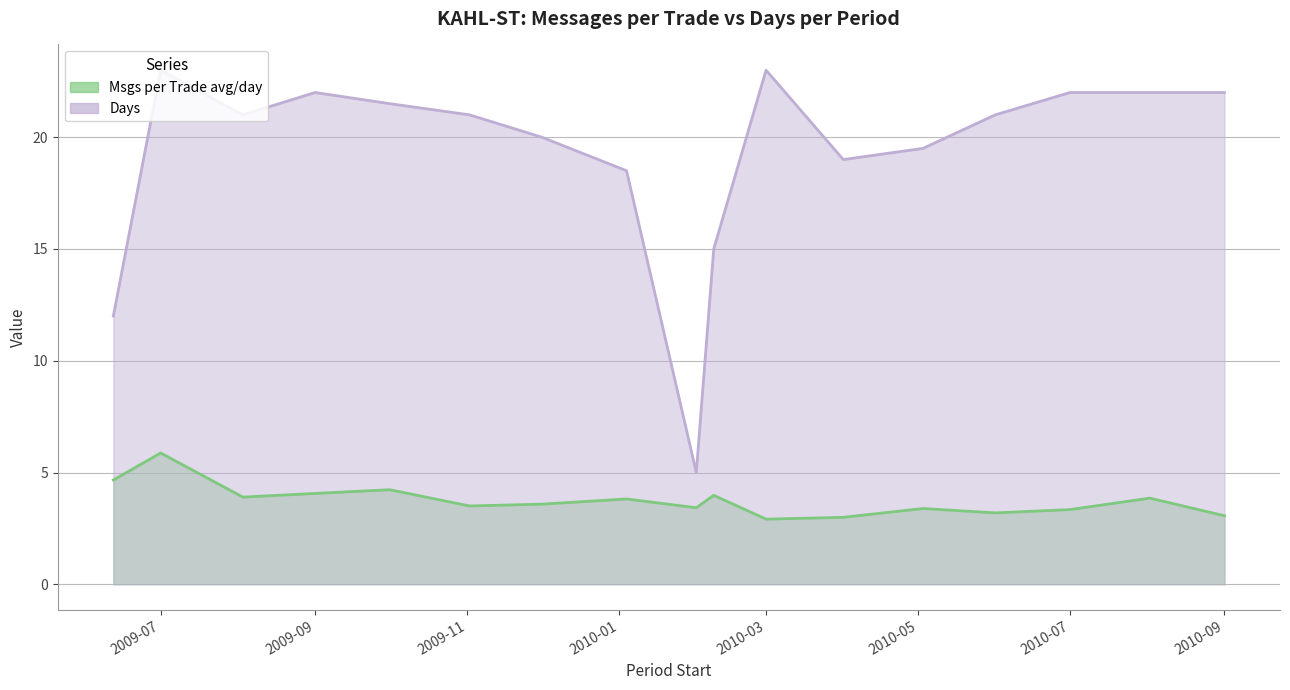

What is the difference between the highest and lowest values at 2009-08-03?

17.1